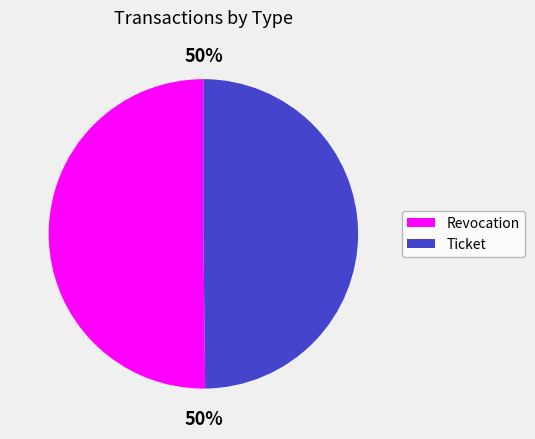

To the nearest percent, what is the average slice percentage?

50%